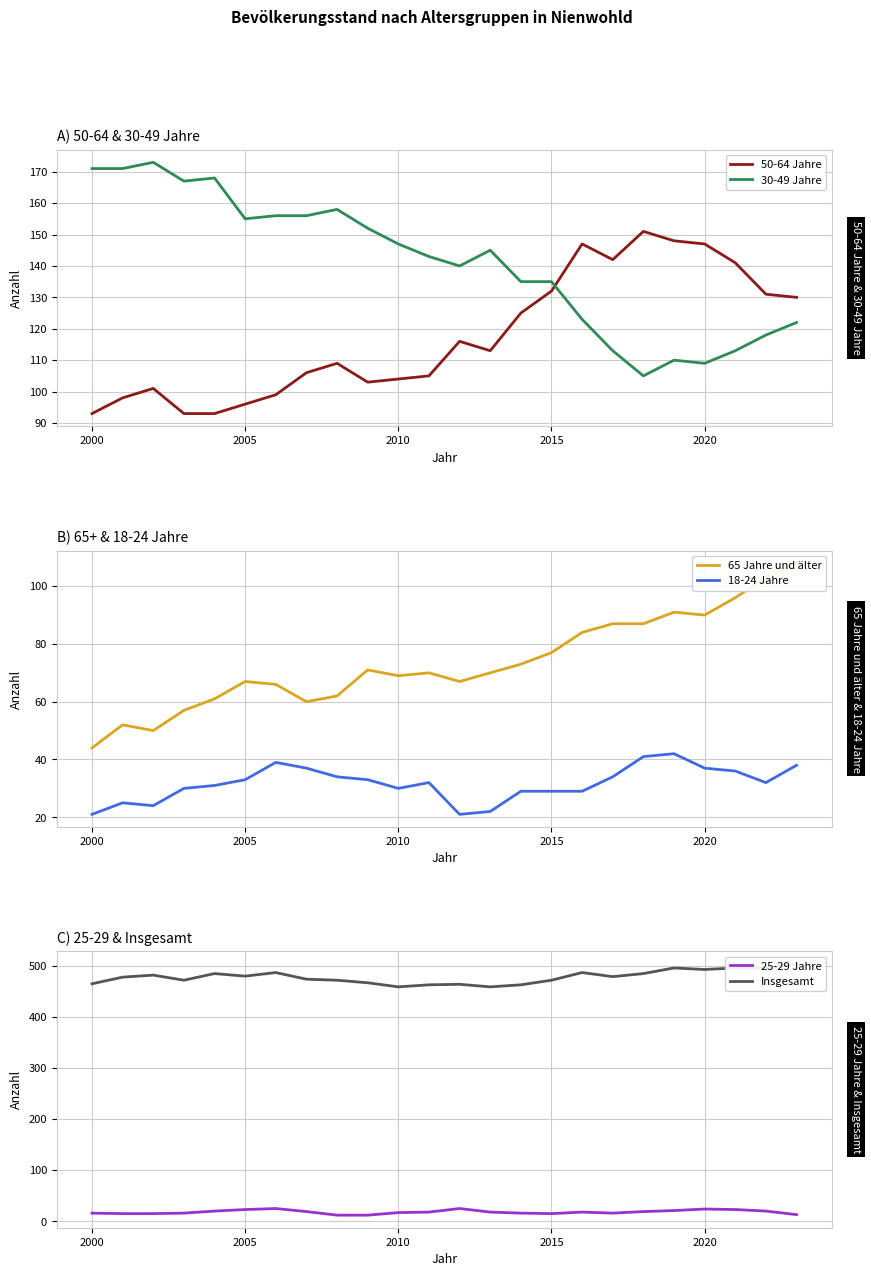

True or false: 18-24 Jahre has a value of 52 at 2020.

False